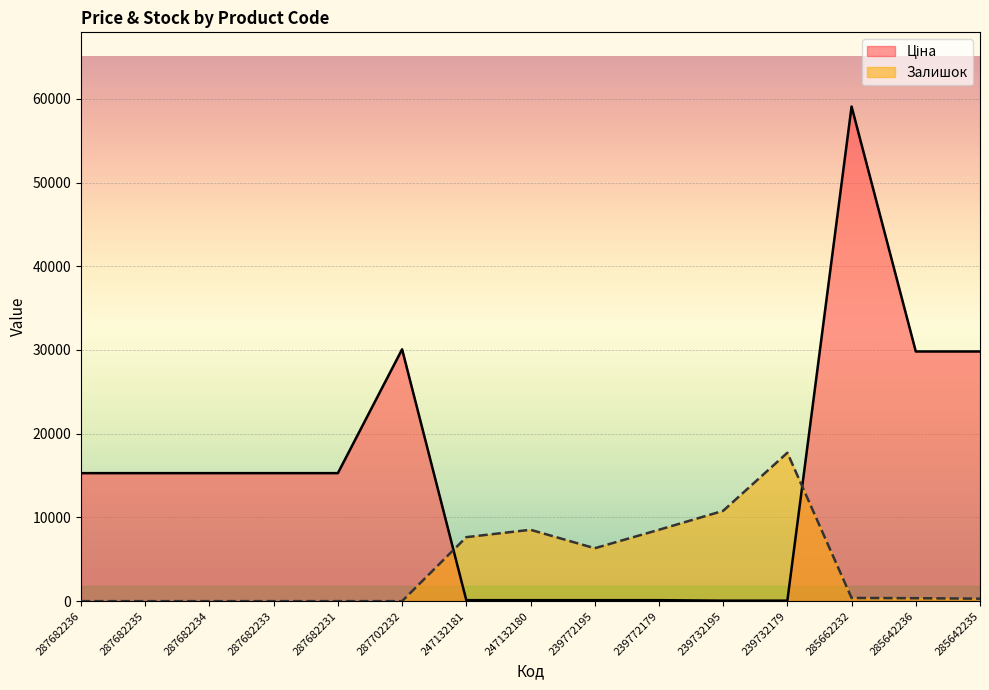

The value of Ціна at 287682235 is 7893.3. True or false?

False